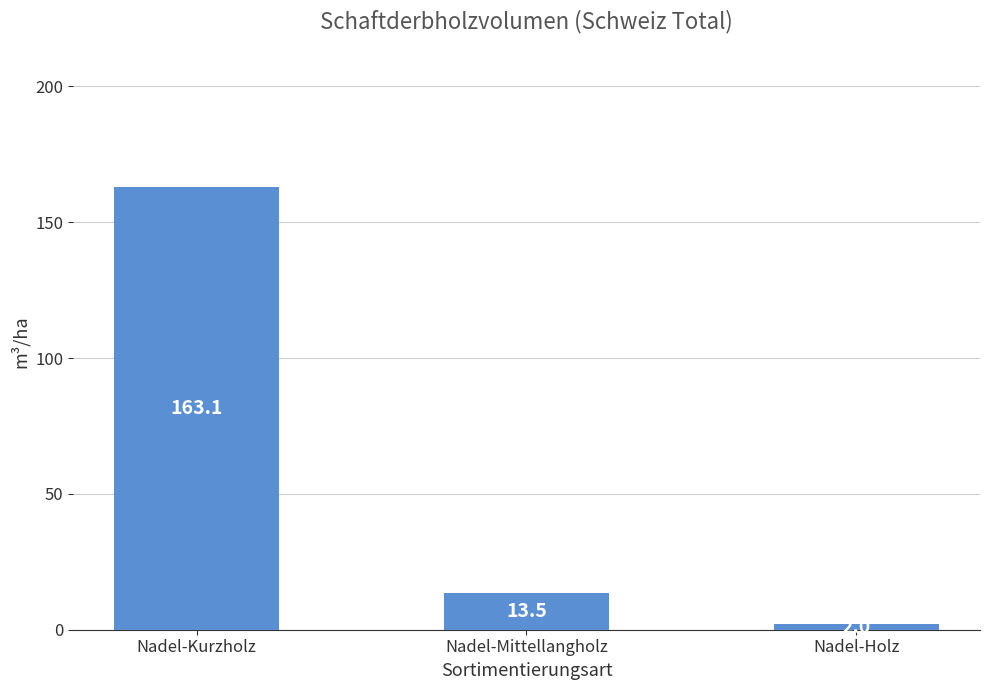

List the labels in order of value, largest first.

Nadel-Kurzholz, Nadel-Mittellangholz, Nadel-Holz